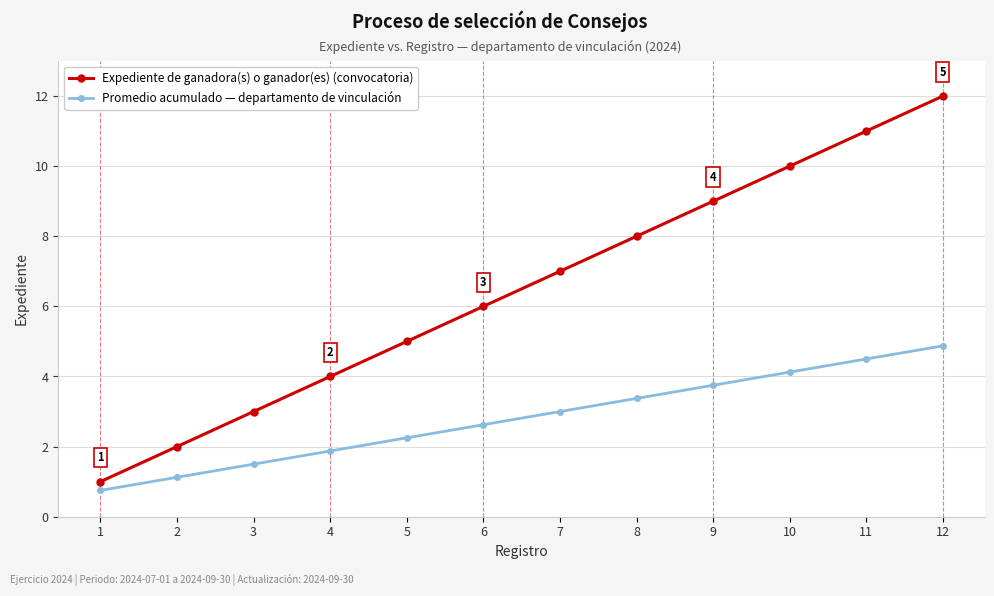

True or false: Promedio acumulado — departamento de vinculación has more than 1 interior local peaks.

False